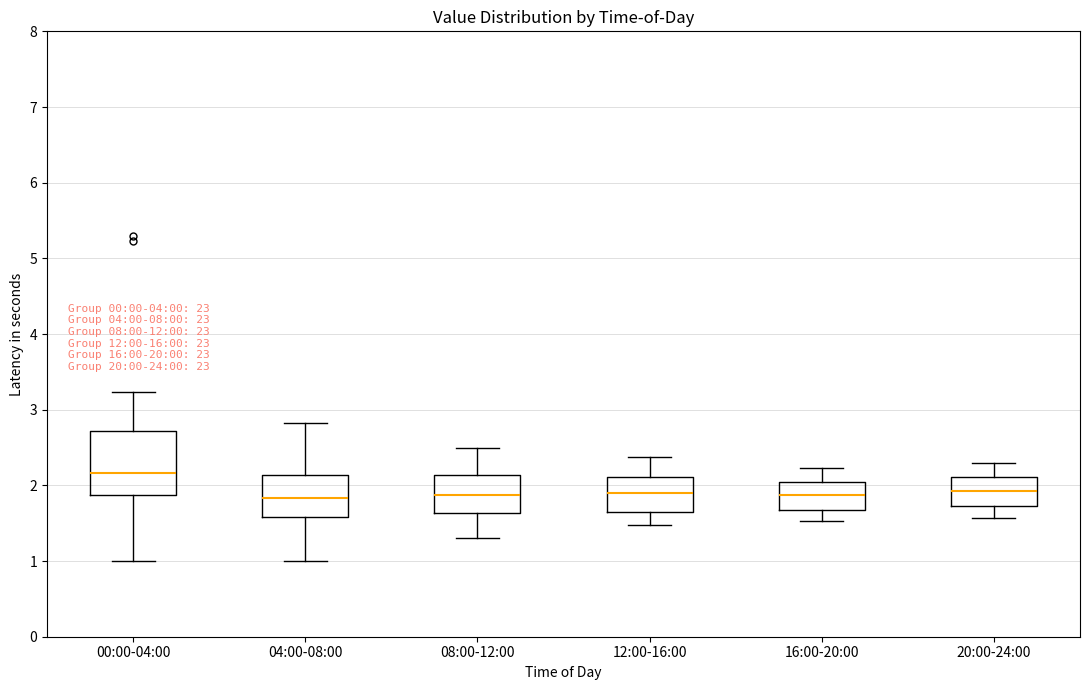

Comparing the boxes themselves (not the whiskers), which one is the tallest?

00:00-04:00